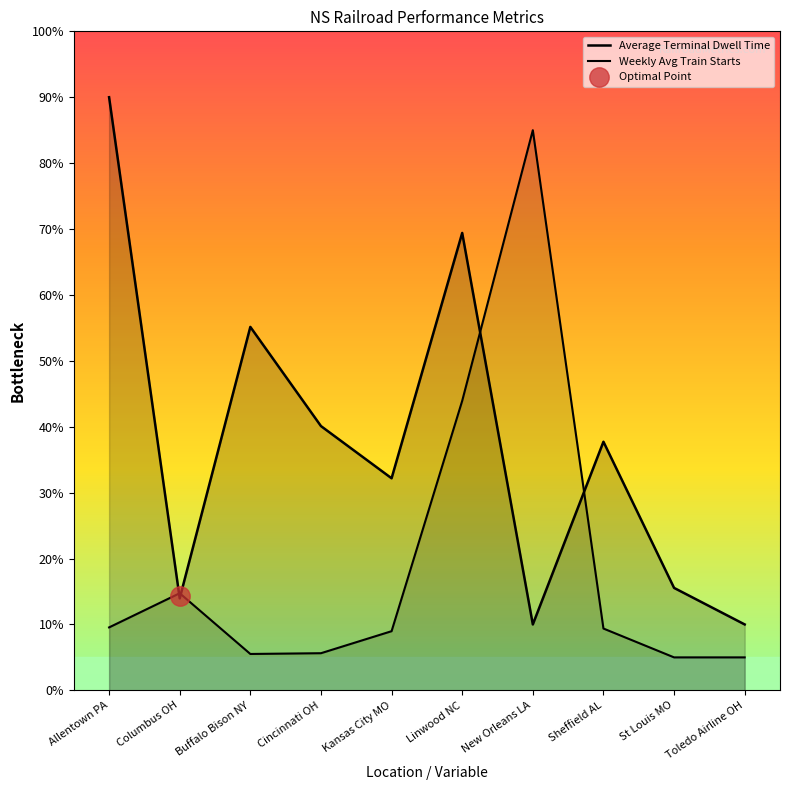

What is the sum of the Average Terminal Dwell Time values at Cincinnati OH and Toledo Airline OH?

50.1